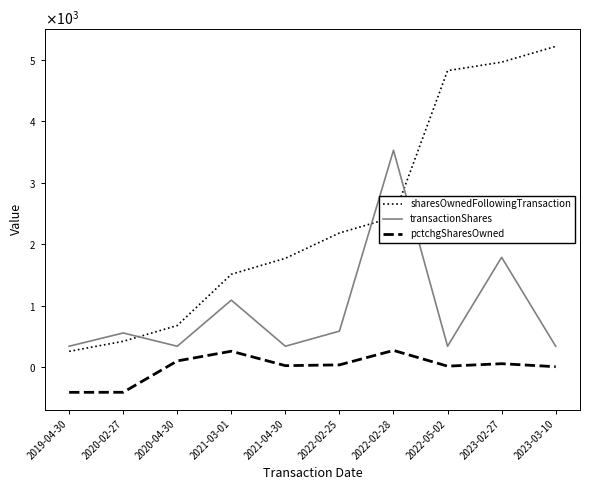

Which series has the largest total across all categories?

sharesOwnedFollowingTransaction